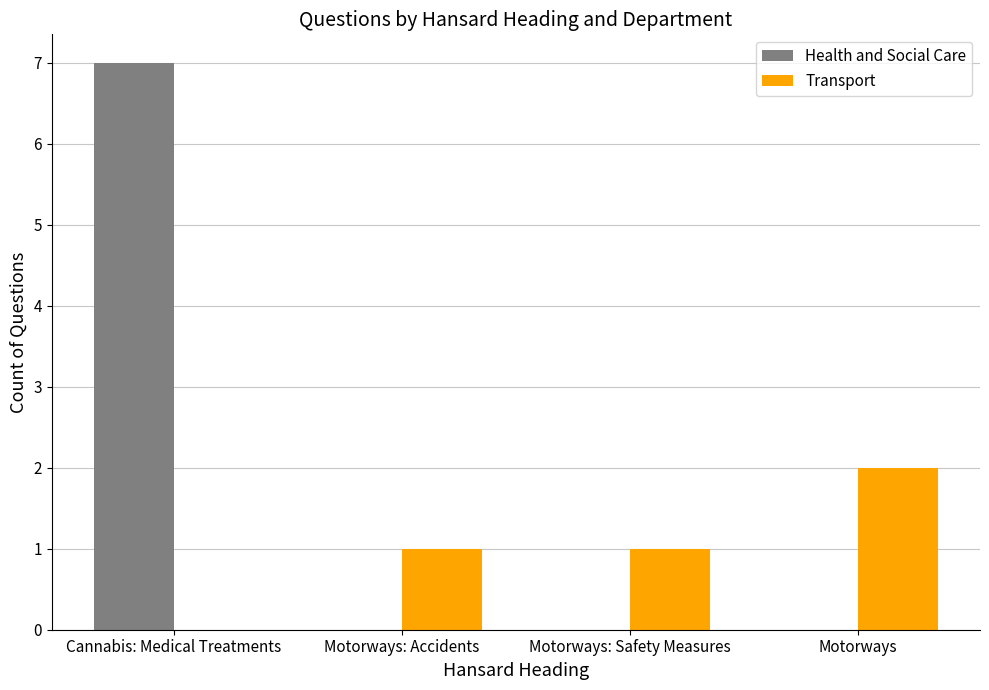

Which series changed the most between Motorways: Safety Measures and Motorways?

Transport